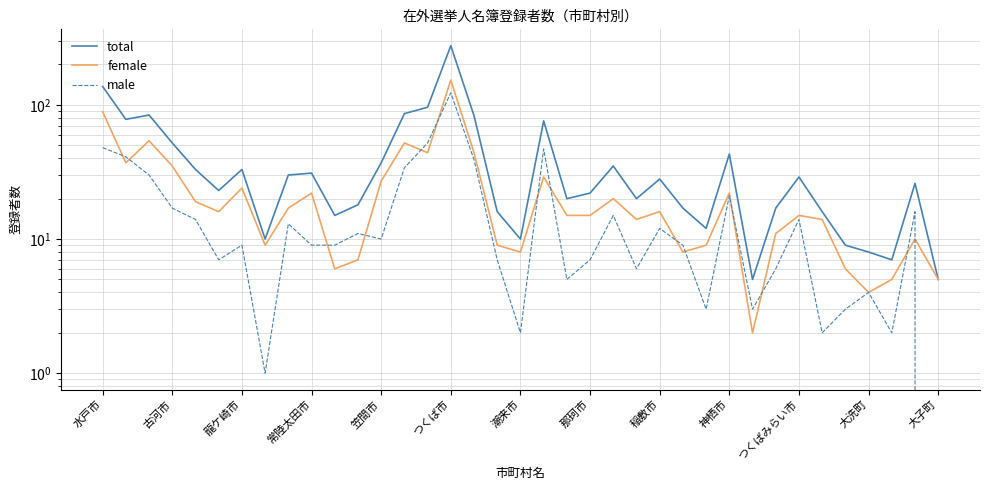

What is the approximate value of total at 32?

9